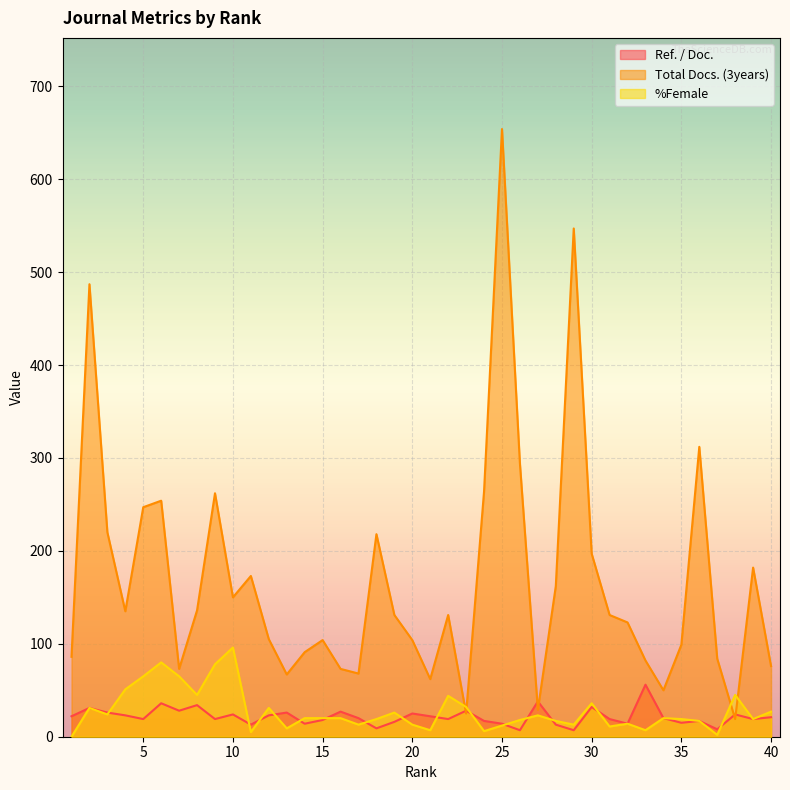

At which category does Ref. / Doc. reach its first local peak?

2